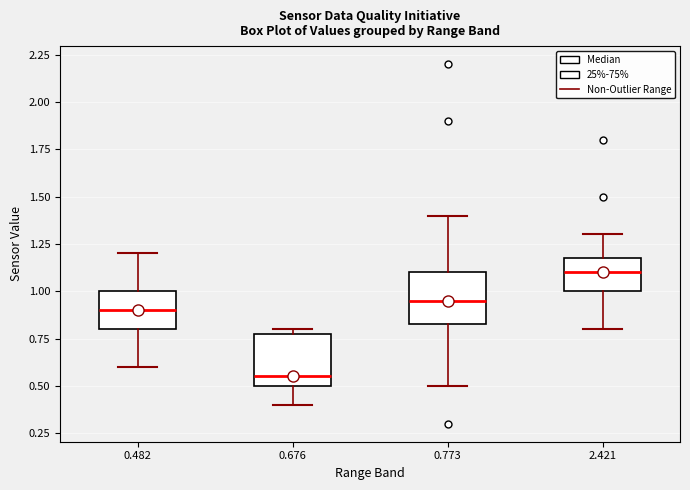

Reading left to right, read every box against the y-axis: the position of its median line, the range the box covers, and the ends of its whiskers. The values are not printed on the chart, so give them approximately, as read against the axis.

0.482: median 0.90, box 0.80 to 1.00, whiskers 0.60 to 1.20
0.676: median 0.55, box 0.50 to 0.80, whiskers 0.40 to 0.80 (just above the box's upper edge)
0.773: median 0.95, box 0.85 to 1.10, whiskers 0.50 to 1.40
2.421: median 1.10, box 1.00 to 1.20, whiskers 0.80 to 1.30